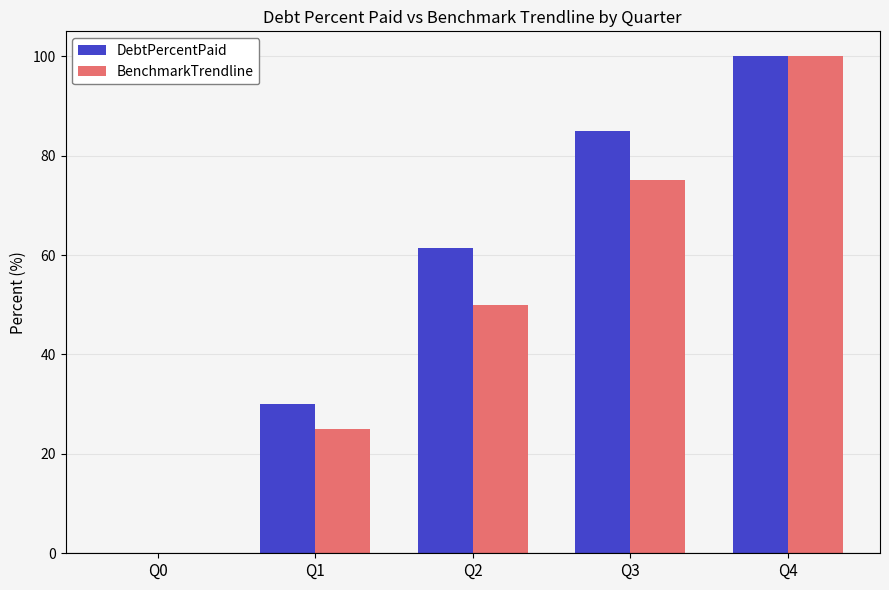

What is the sum of the BenchmarkTrendline values at Q2 and Q3?

125.0